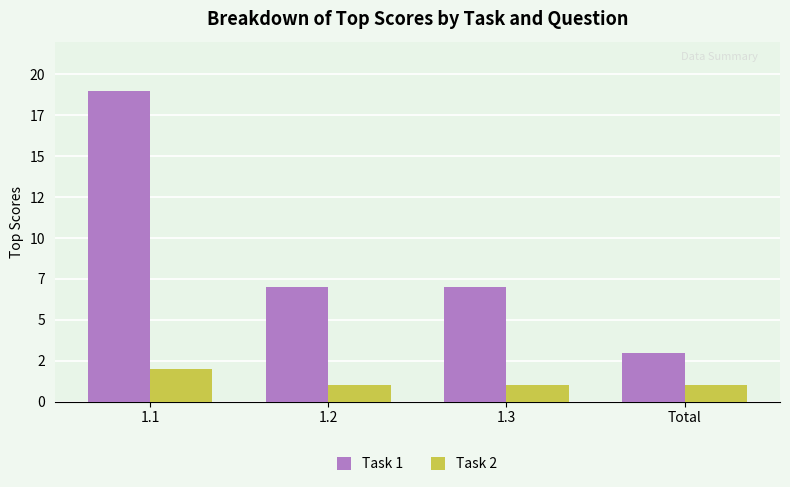

Is it true that Task 1 equals 3 at Total?

True